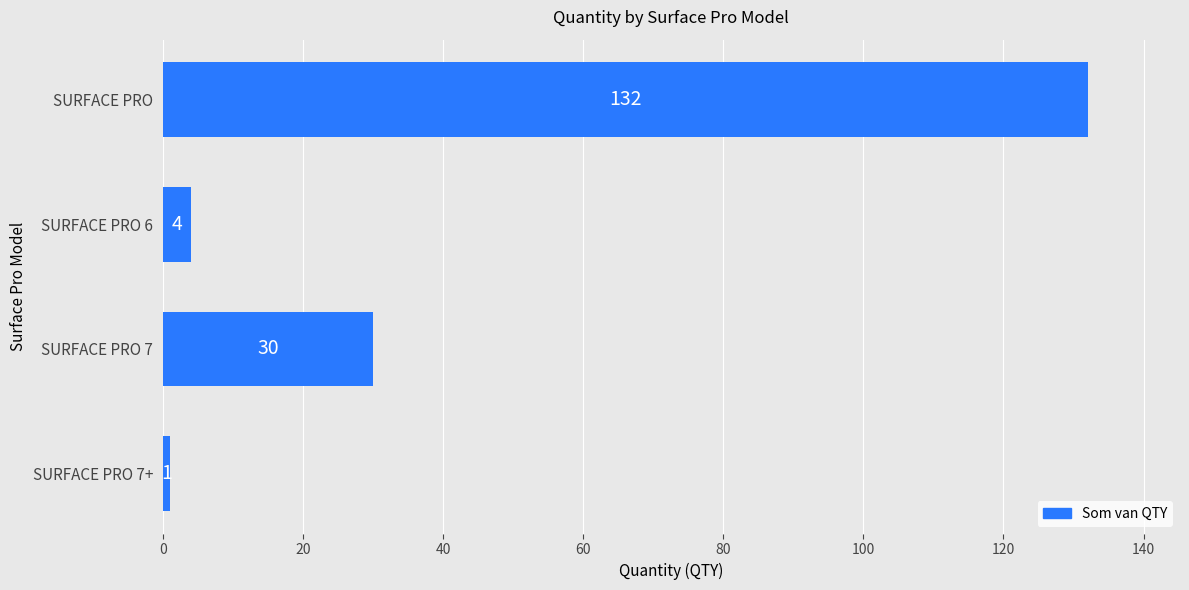

Reading top to bottom, extract all data points from this chart.

132	4	30	1